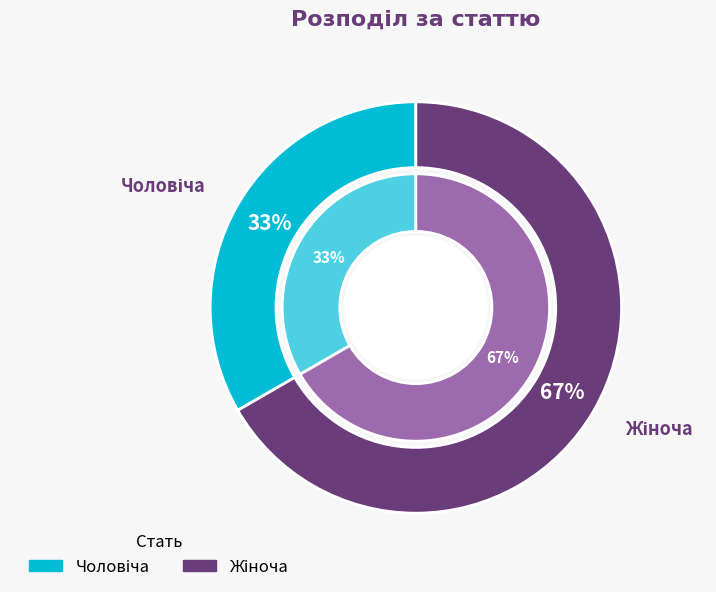

To the nearest percent, what percentage of the pie is Жіноча?

67%